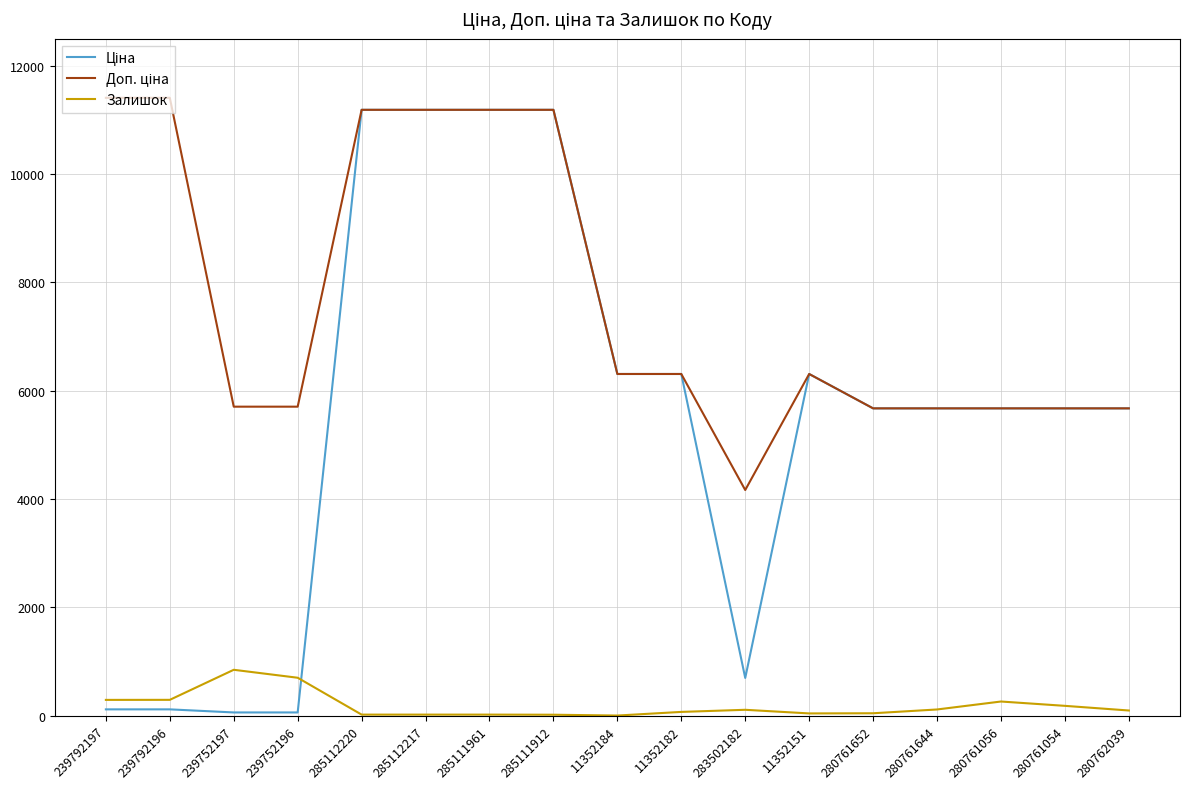

What is the sum of the Залишок values at 280761652 and 280761054?

221.0